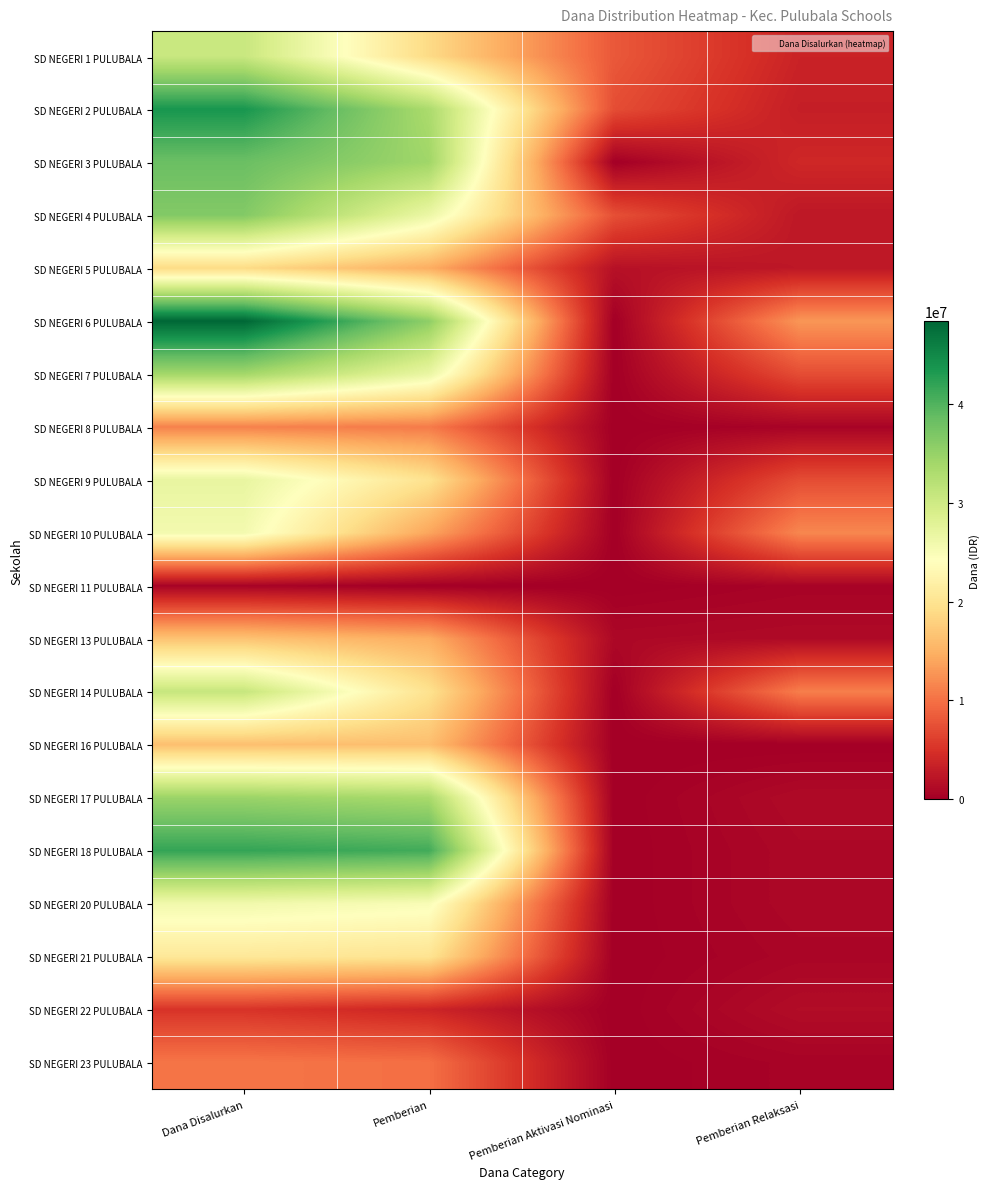

Which label corresponds to the largest value in the chart?

Dana Disalurkan